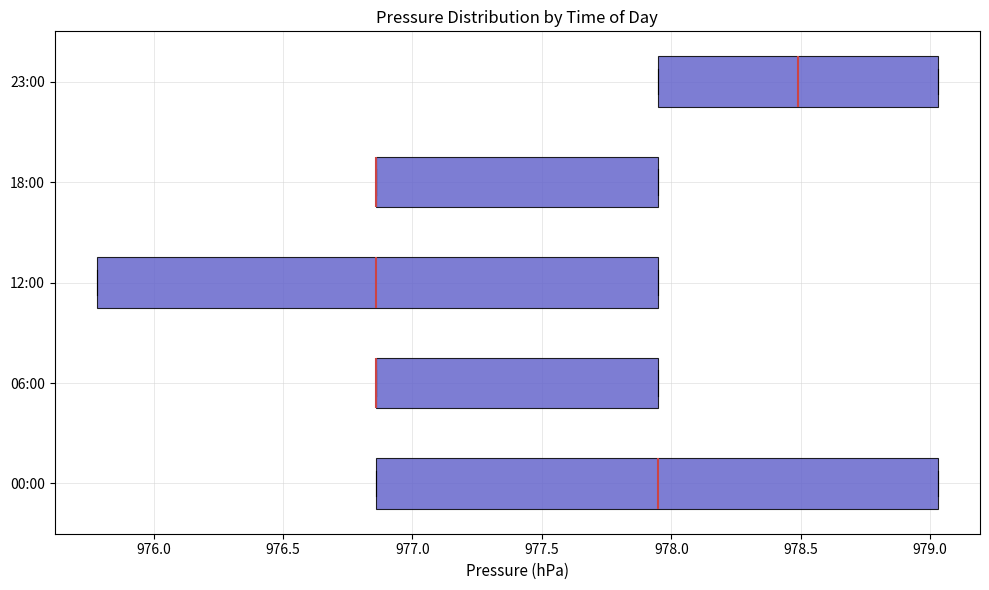

Reading bottom to top, read every box against the x-axis: the position of its median line, the range the box covers, and the ends of its whiskers. The values are not printed on the chart, so give them approximately, as read against the axis.

00:00: median 977.95, box 976.85 to 979.05, whiskers 976.85 to 979.05
06:00: median 976.85 (drawn on the box's left edge), box 976.85 to 977.95, whiskers 976.85 to 977.95
12:00: median 976.85, box 975.80 to 977.95, whiskers 975.80 to 977.95
18:00: median 976.85 (drawn on the box's left edge), box 976.85 to 977.95, whiskers 976.85 to 977.95
23:00: median 978.50, box 977.95 to 979.05, whiskers 977.95 to 979.05